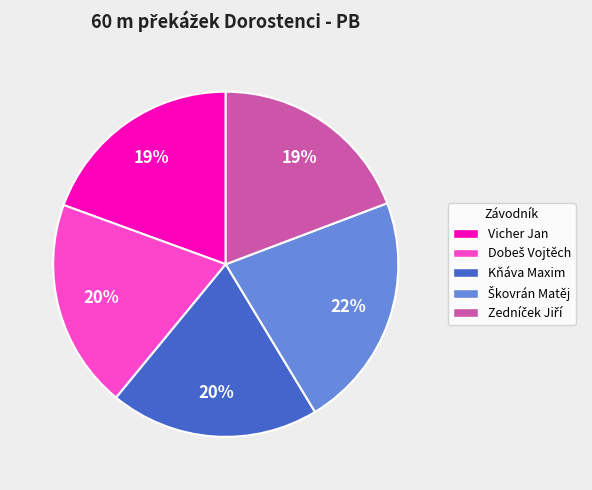

Is it true that Kňáva Maxim is 11% of the pie?

False